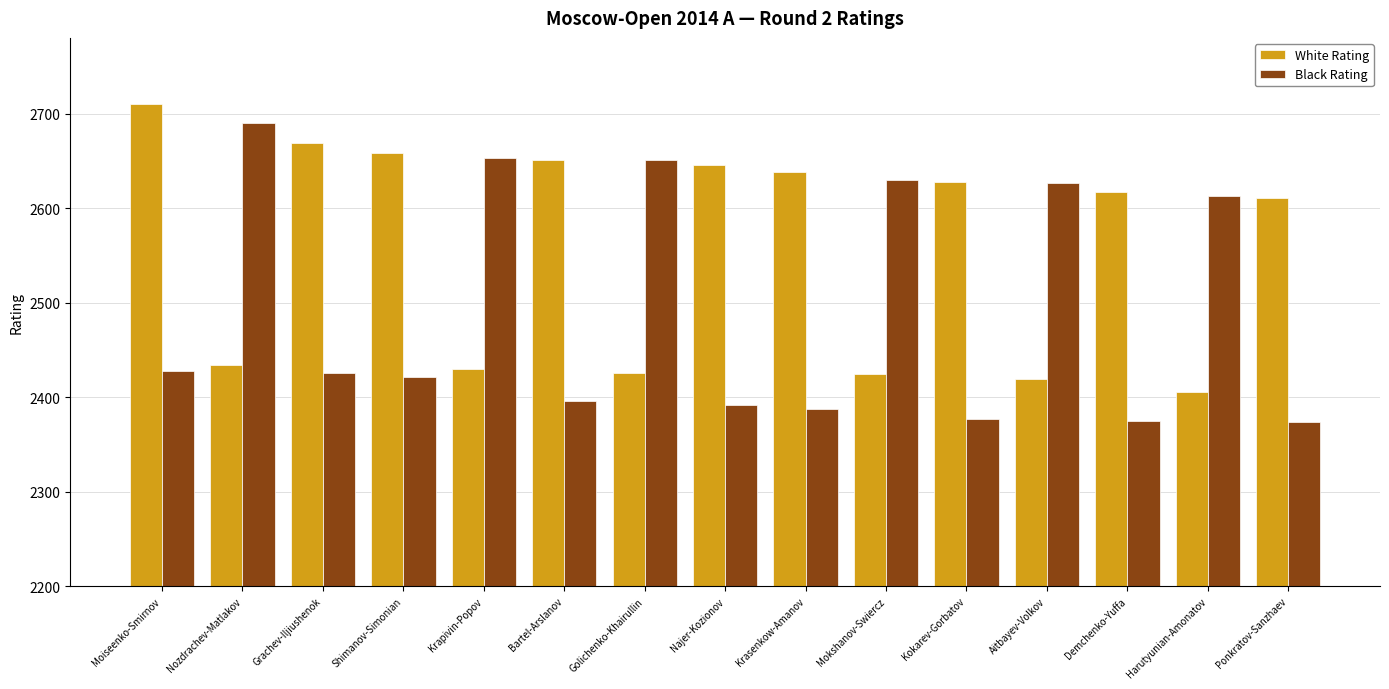

What is the difference between the White Rating values at Nozdrachev-Matlakov and Mokshanov-Swiercz?

10